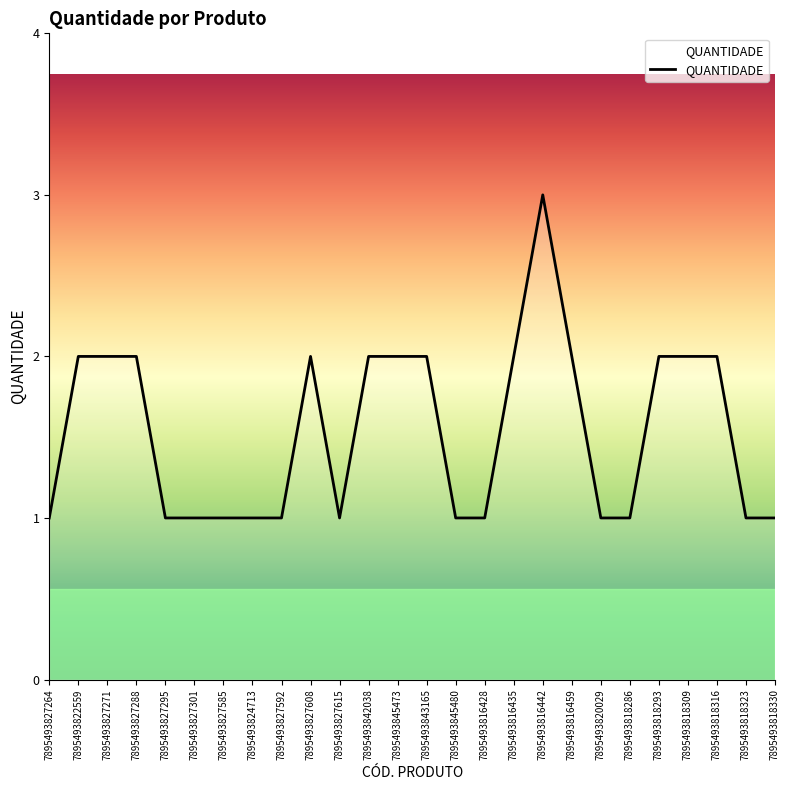

Reading left to right, what are all the values shown in this chart?

7895493827264=1	7895493822559=2	7895493827271=2	7895493827288=2	7895493827295=1	7895493827301=1	7895493827585=1	7895493824713=1	7895493827592=1	7895493827608=2	7895493827615=1	7895493842038=2	7895493845473=2	7895493843165=2	7895493845480=1	7895493816428=1	7895493816435=2	7895493816442=3	7895493816459=2	7895493820029=1	7895493818286=1	7895493818293=2	7895493818309=2	7895493818316=2	7895493818323=1	7895493818330=1